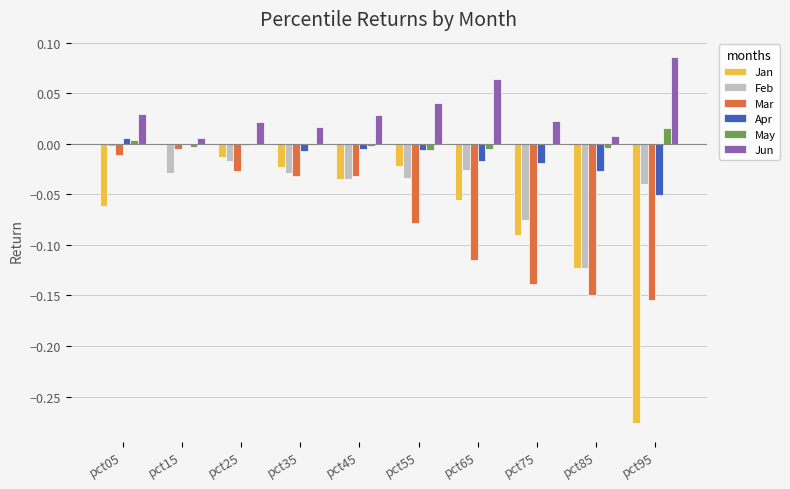

The Jun series shows 0.0 at pct85. True or false?

True